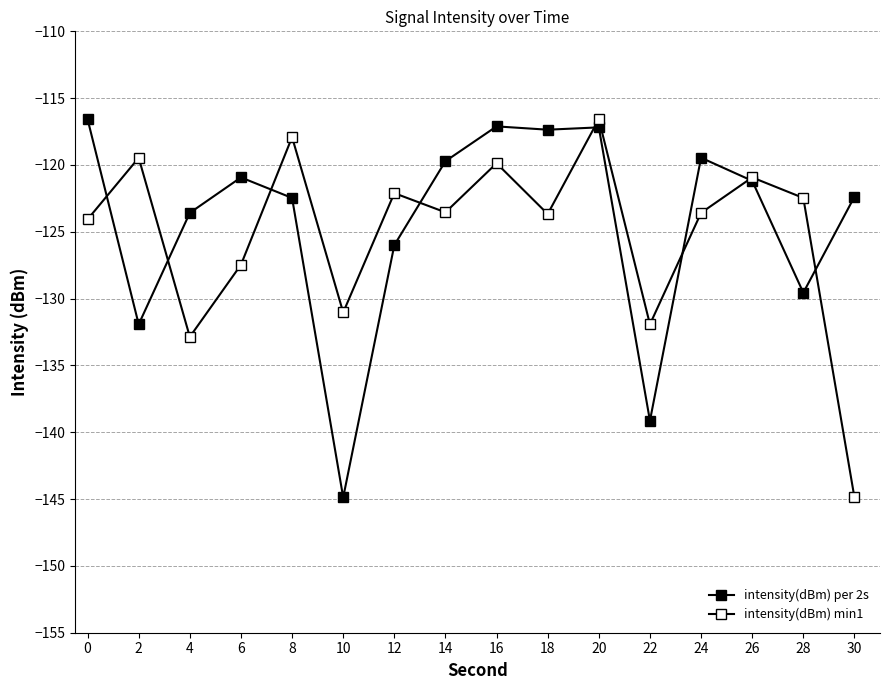

Is this an area chart (filled region under the line)?

No